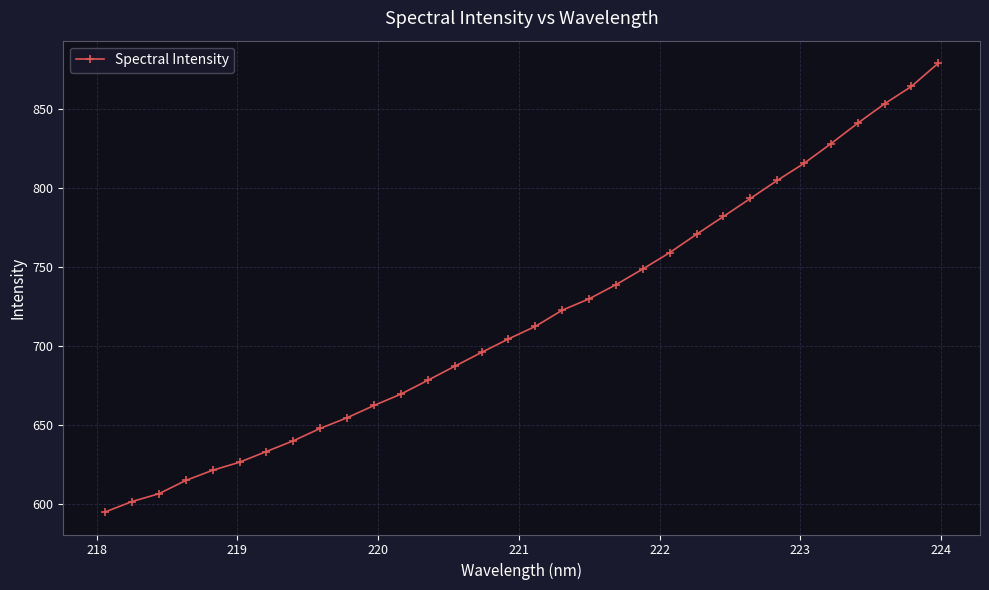

What is the average value?

718.3